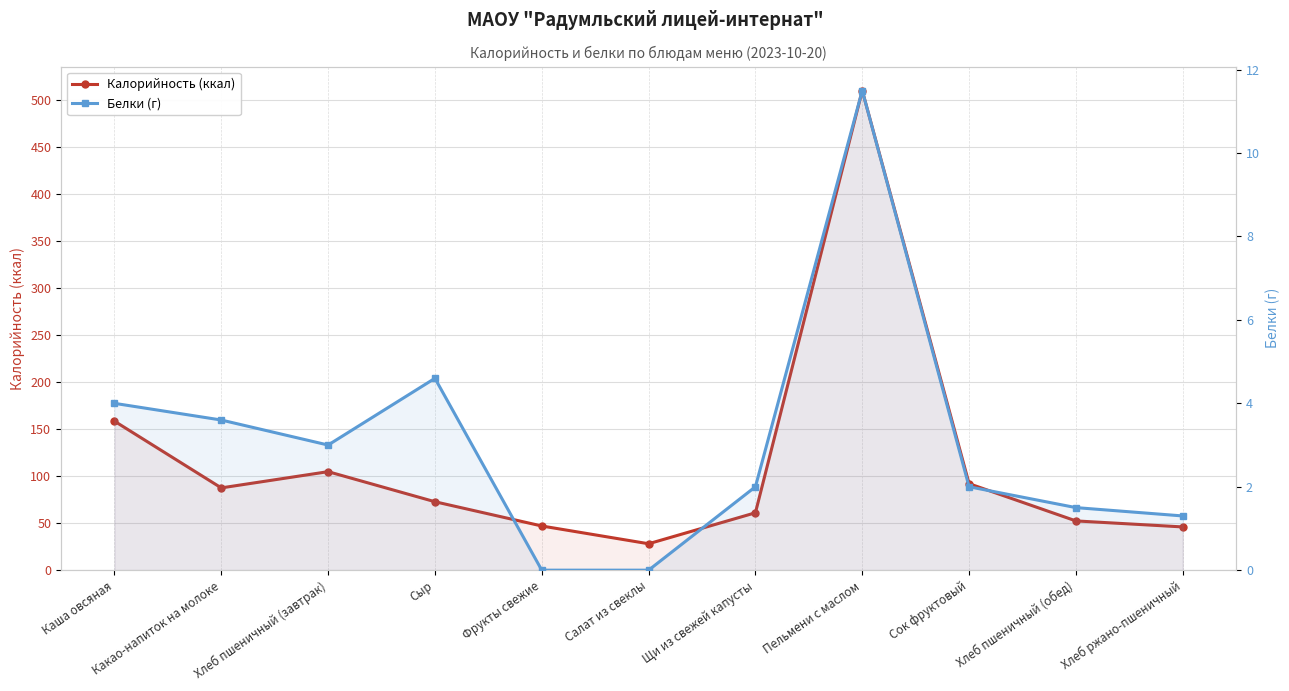

The Белки (г) series shows 7.8 at Сыр. True or false?

False